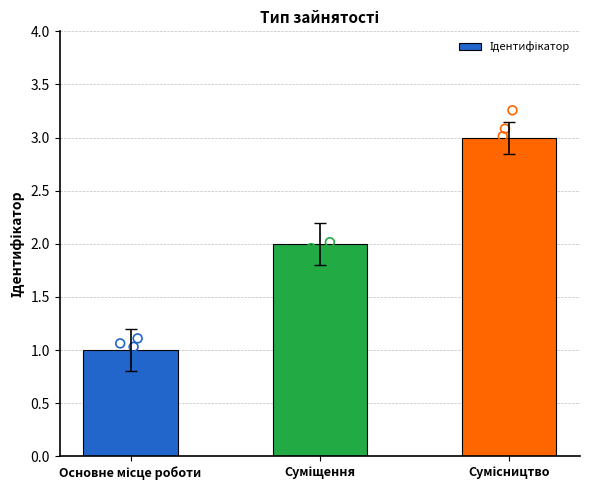

What is the change in value from Суміщення to Сумісництво?

+1